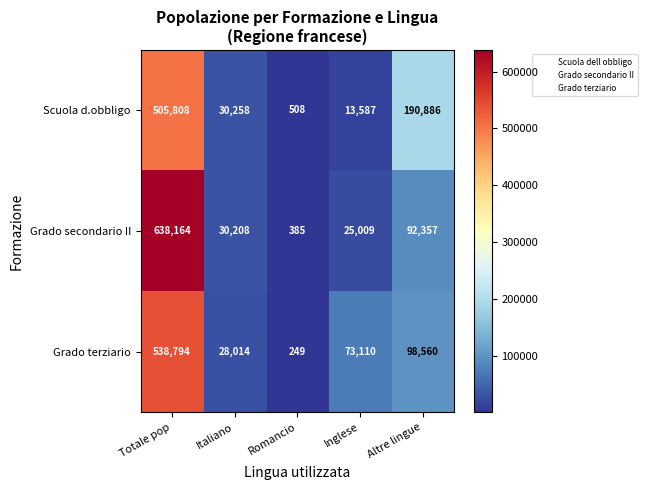

What is the smallest value displayed?

249